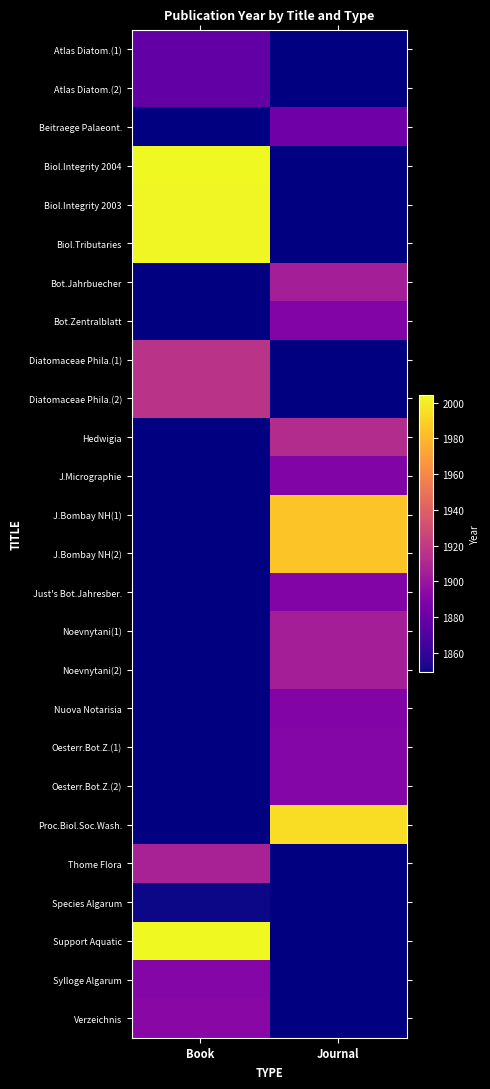

How many categories are shown in the chart?

2